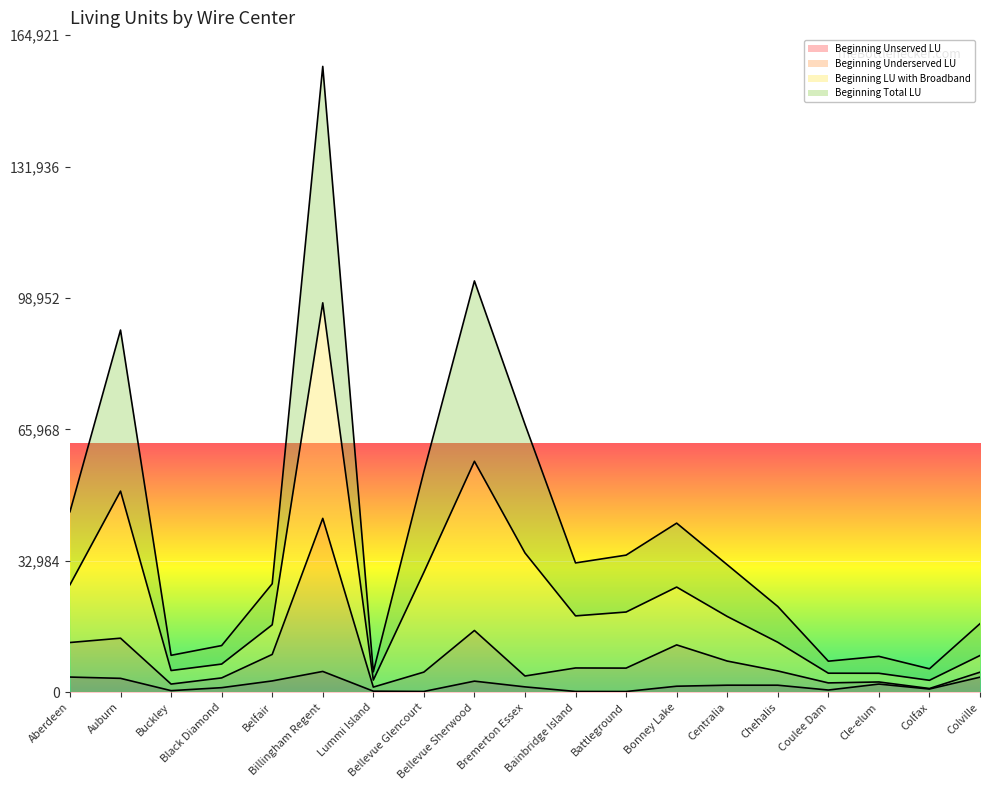

Between Aberdeen and Colfax, which is larger?

Aberdeen